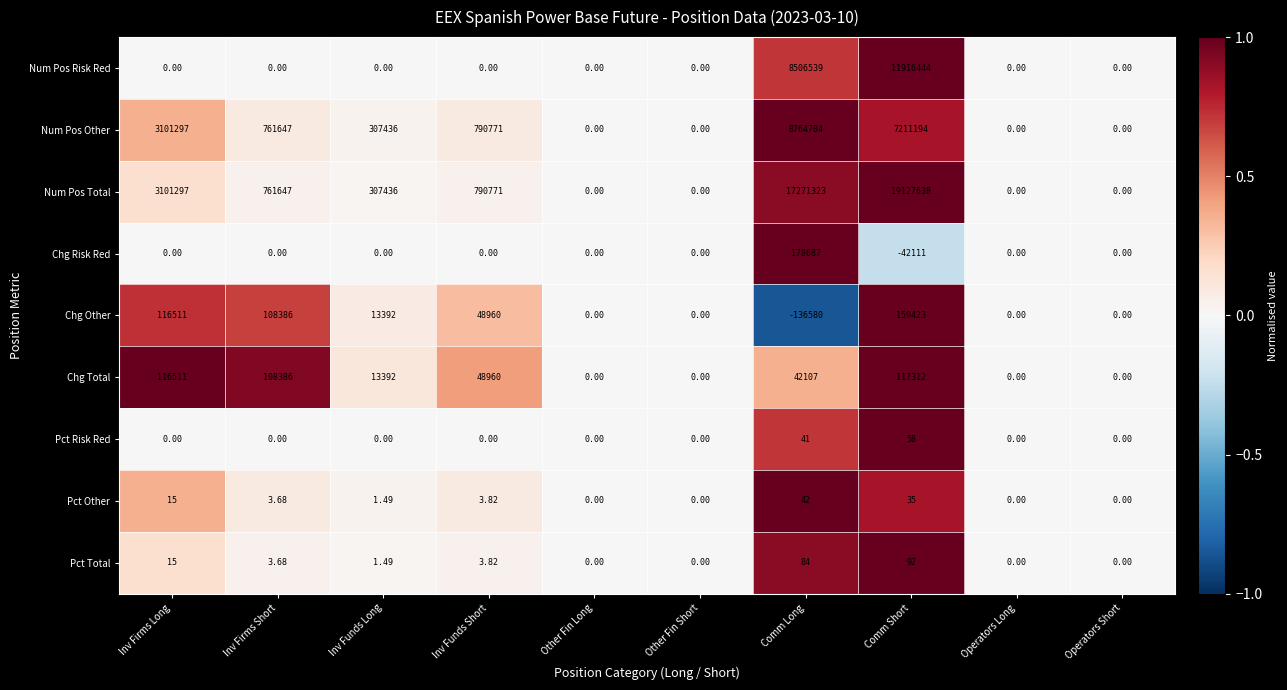

Is the value of Pct Total at Comm Long greater than the value of Chg Other at Comm Short?

No